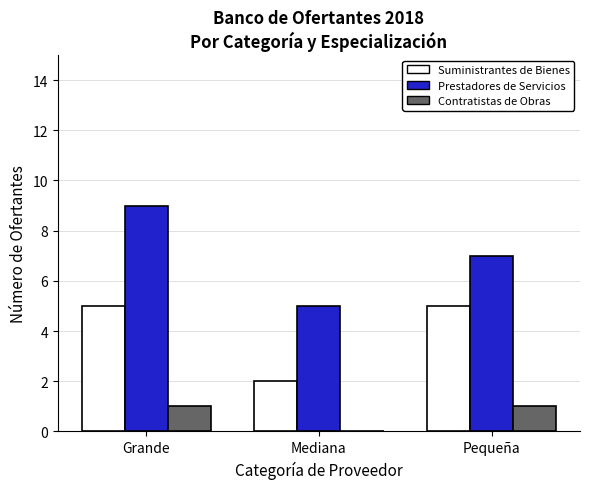

The value of Suministrantes de Bienes at Grande is 5. True or false?

True